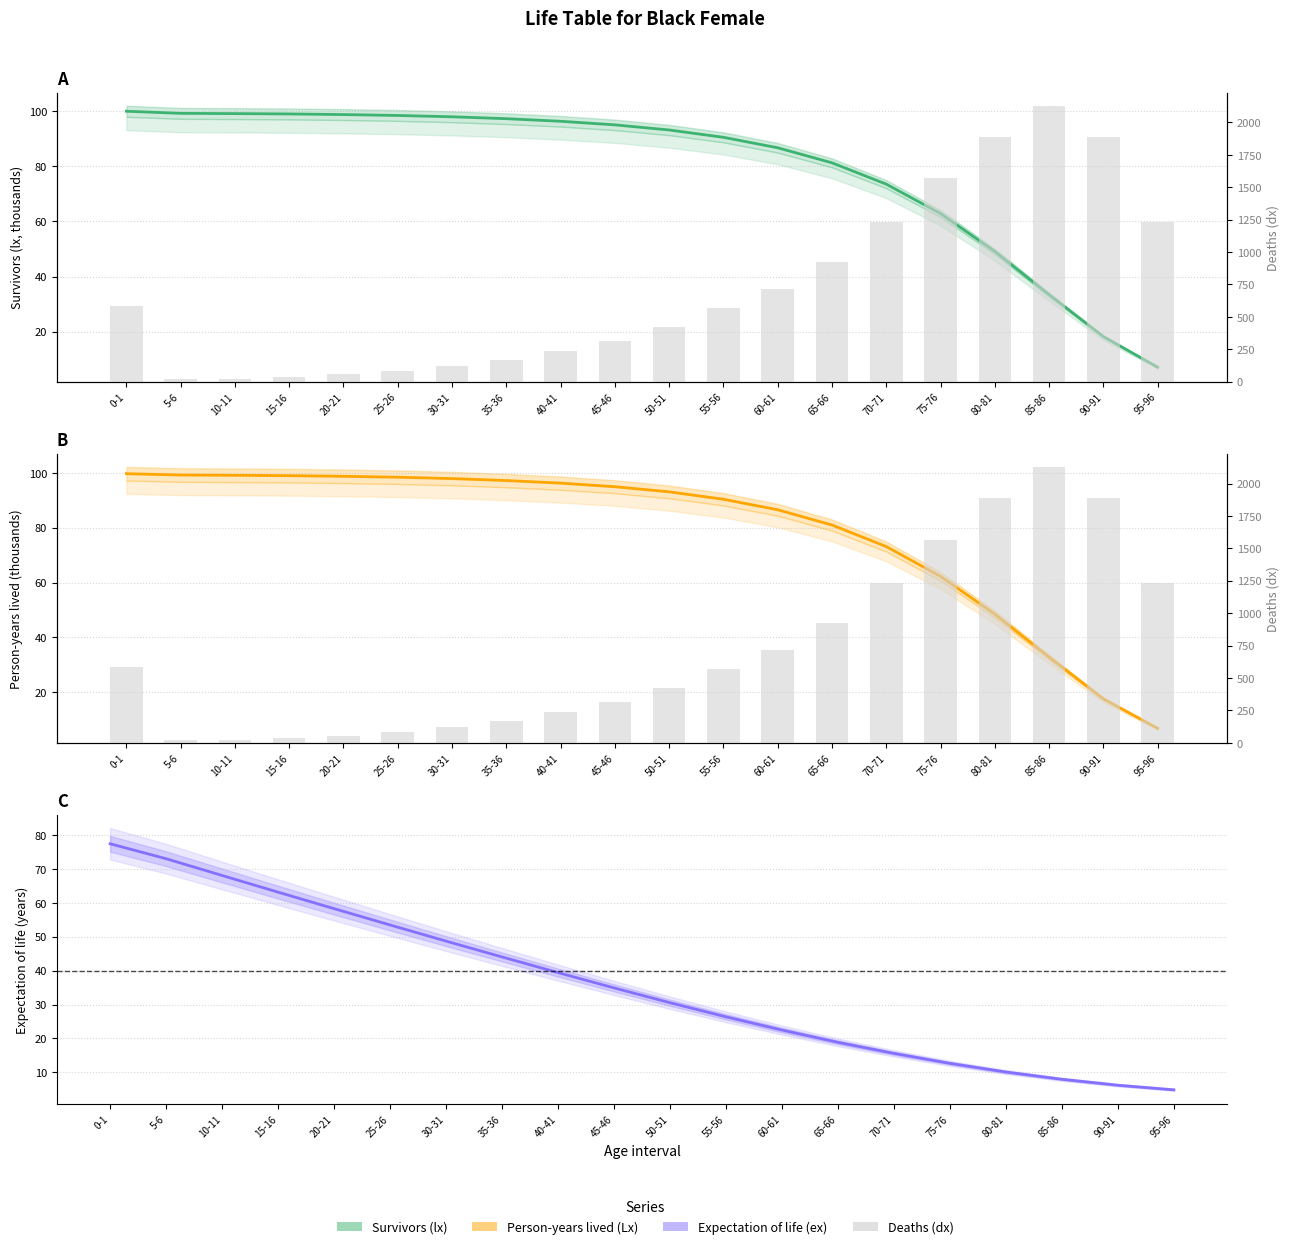

What is the difference between the maximum and minimum values in the Survivors (lx) series?

92.9